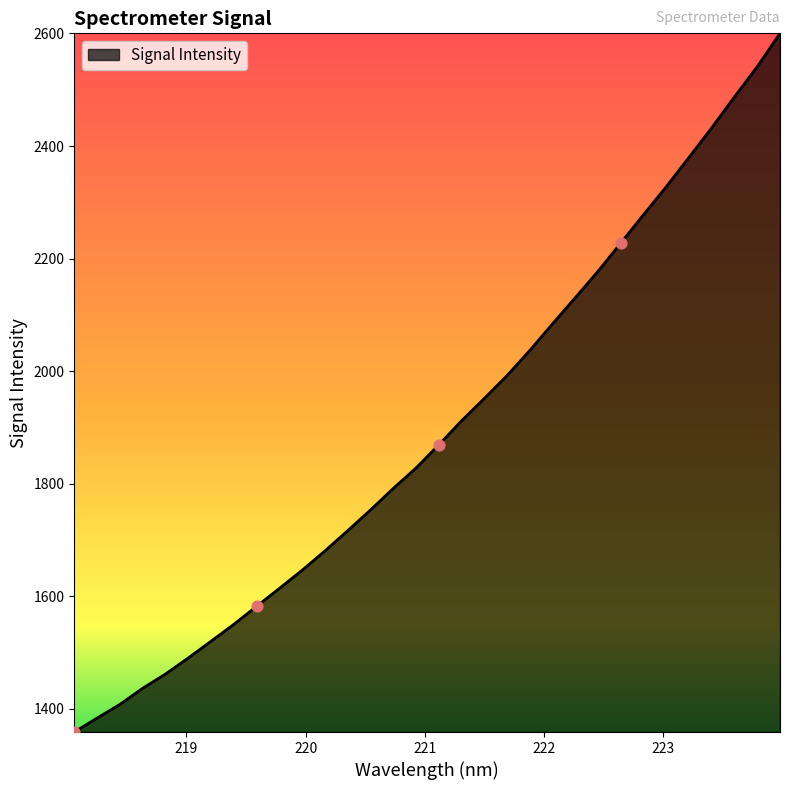

What is the difference between the maximum and minimum values?

1241.7